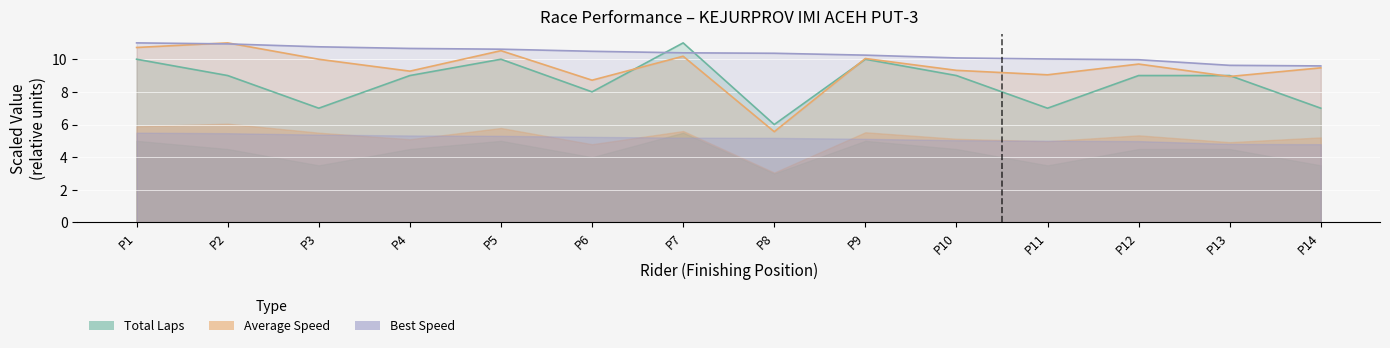

True or false: Best Lap time has more than 0 interior local peaks.

False